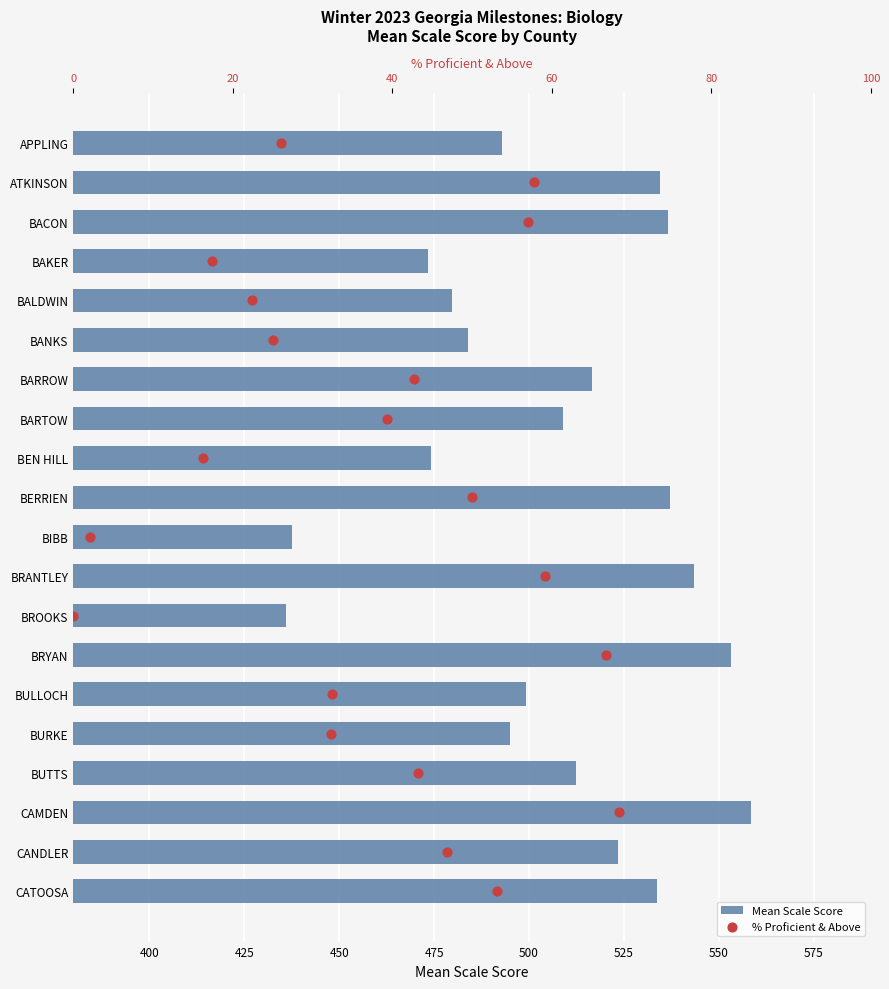

What are all the series names shown in the legend?

Mean Scale Score, % Proficient & Above